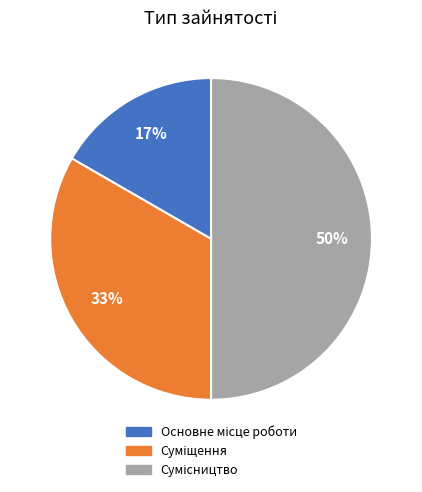

To the nearest percent, what is the difference between the largest and smallest slice percentages?

33%